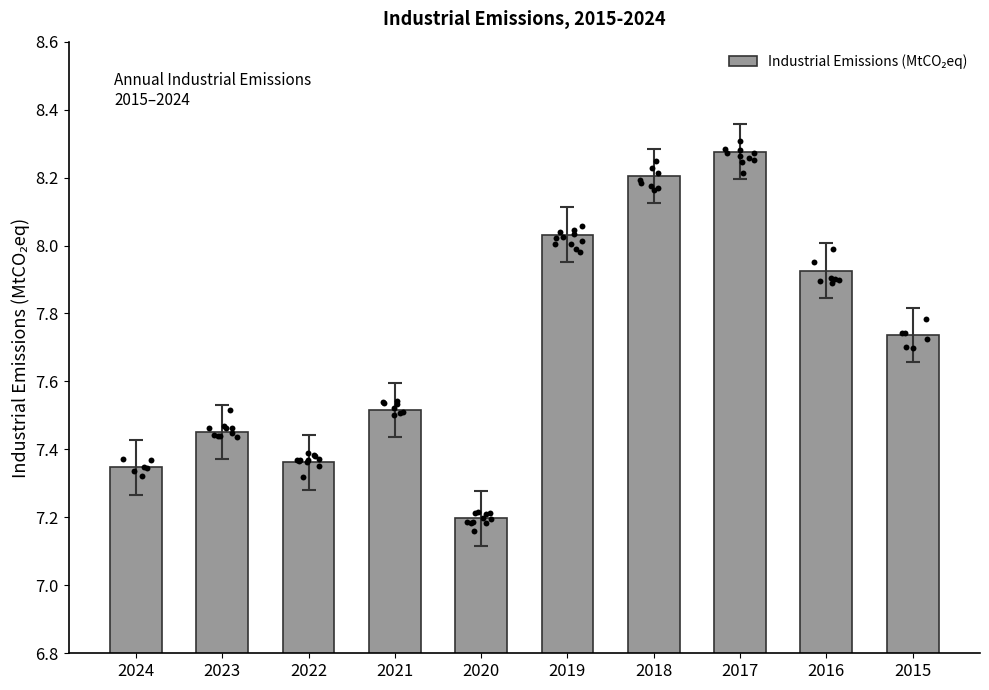

Approximately how many times larger is the value at 2016 compared to 2024?

1.1